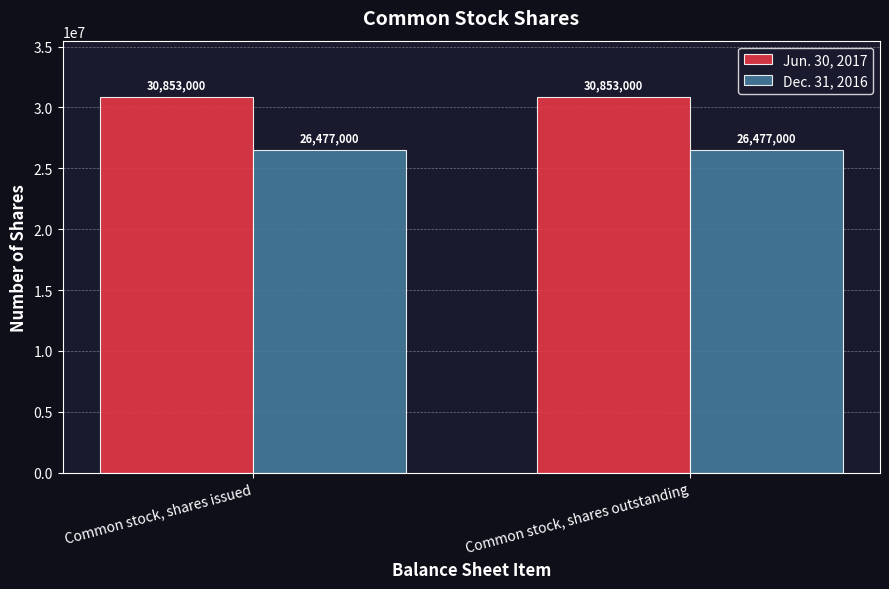

At how many categories does at least one series exceed 26638061?

2